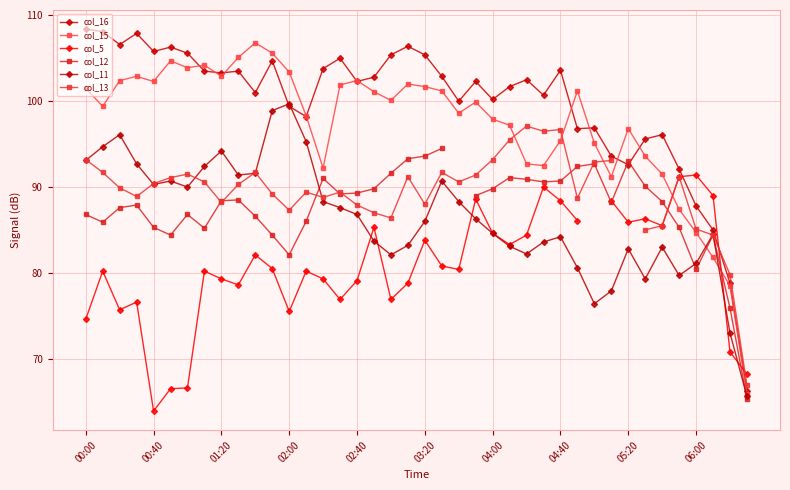

What is the average value of the col_16 series?

99.7